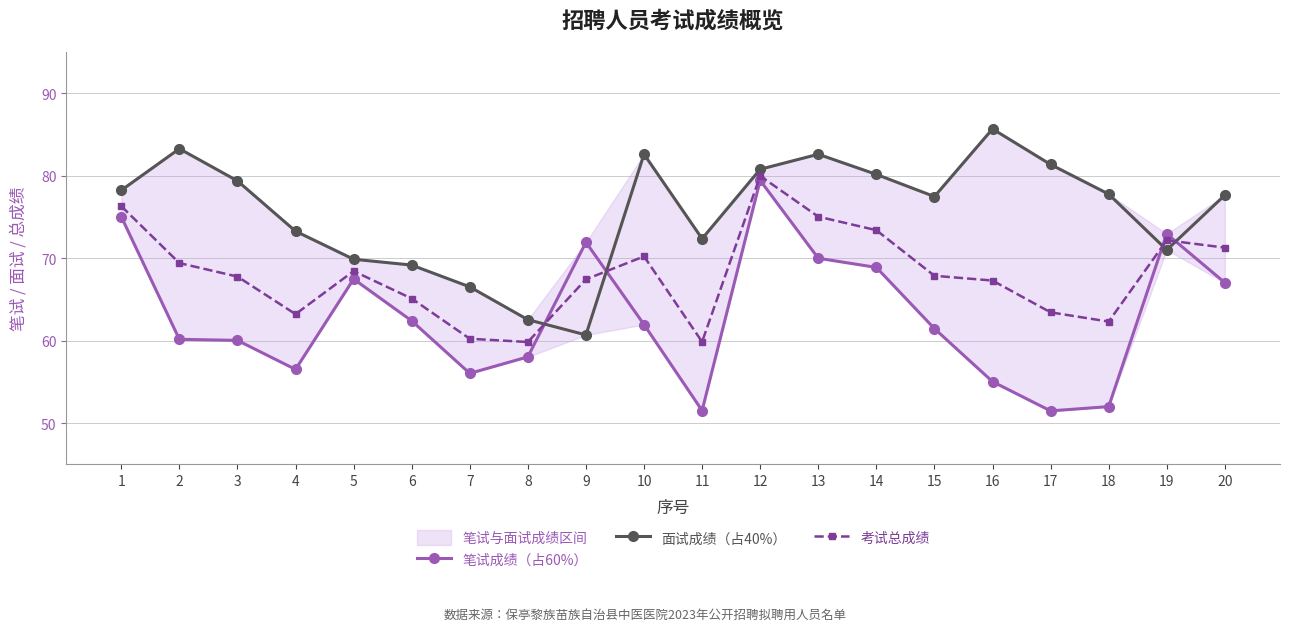

What are all the series names shown in the legend?

笔试成绩（占60%）, 面试成绩（占40%）, 考试总成绩